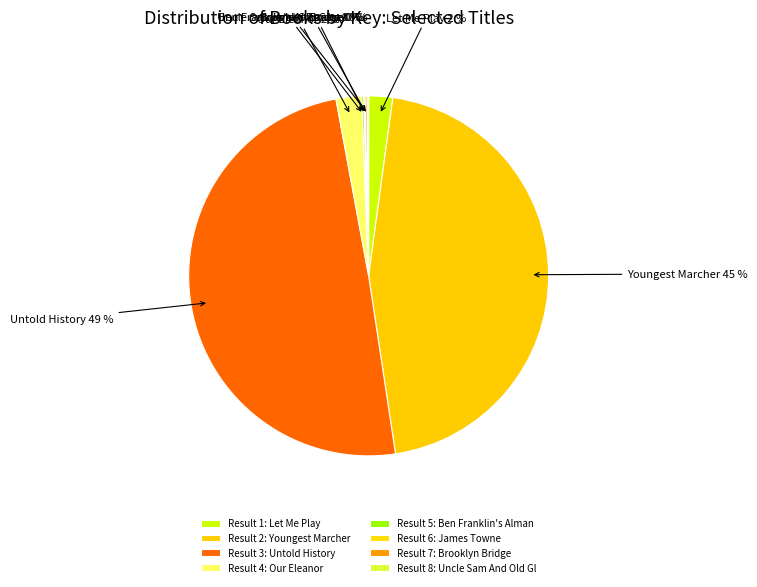

True or false: Youngest Marcher 45 % accounts for 33% of the total.

False